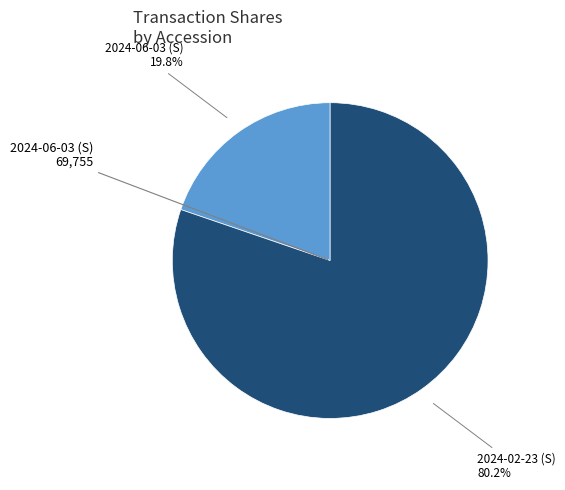

Does any single category account for the majority?

Yes